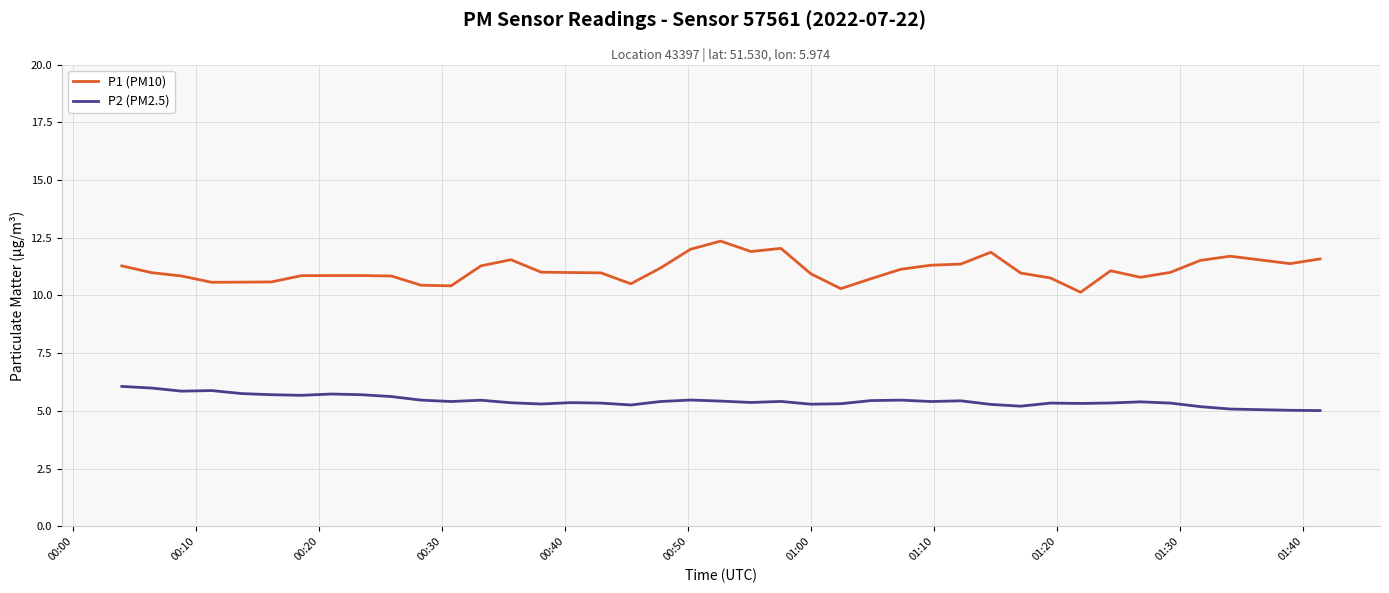

What is the maximum value for P2 (PM2.5)?

6.1